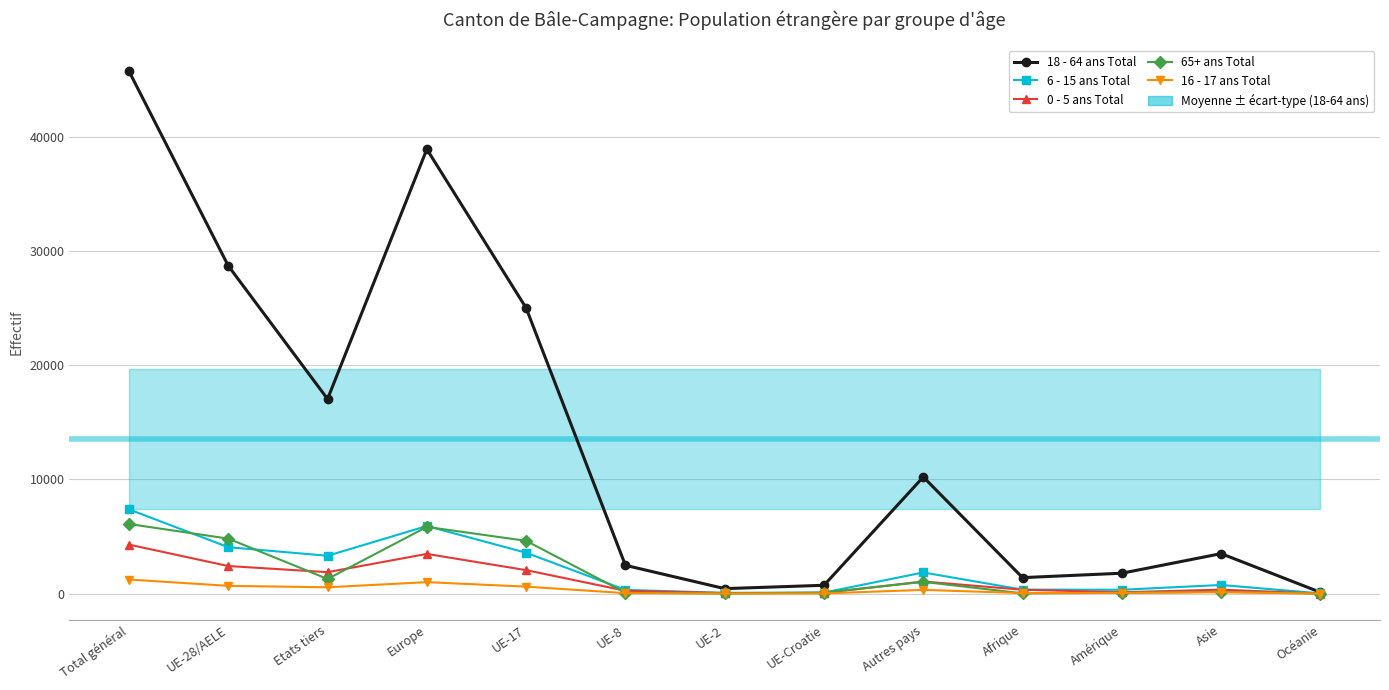

Which series has the largest range (max minus min)?

18 - 64 ans Total